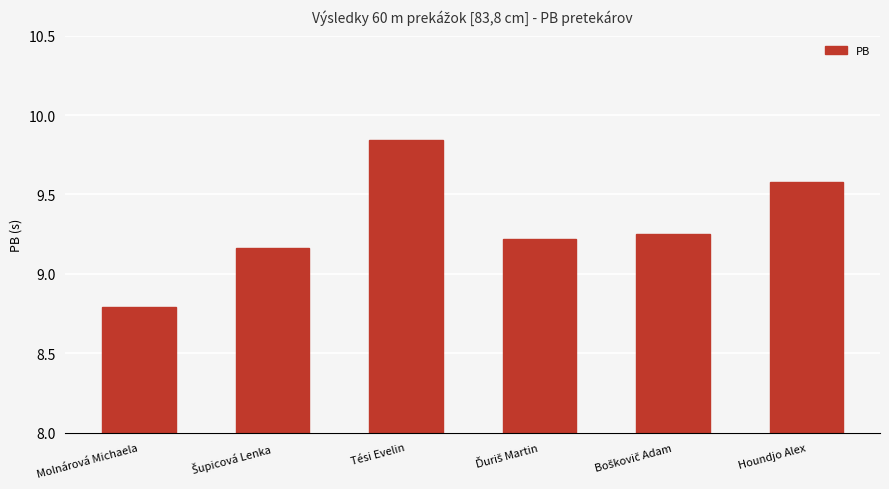

At which category does the chart reach its peak across all series?

Tési Evelin